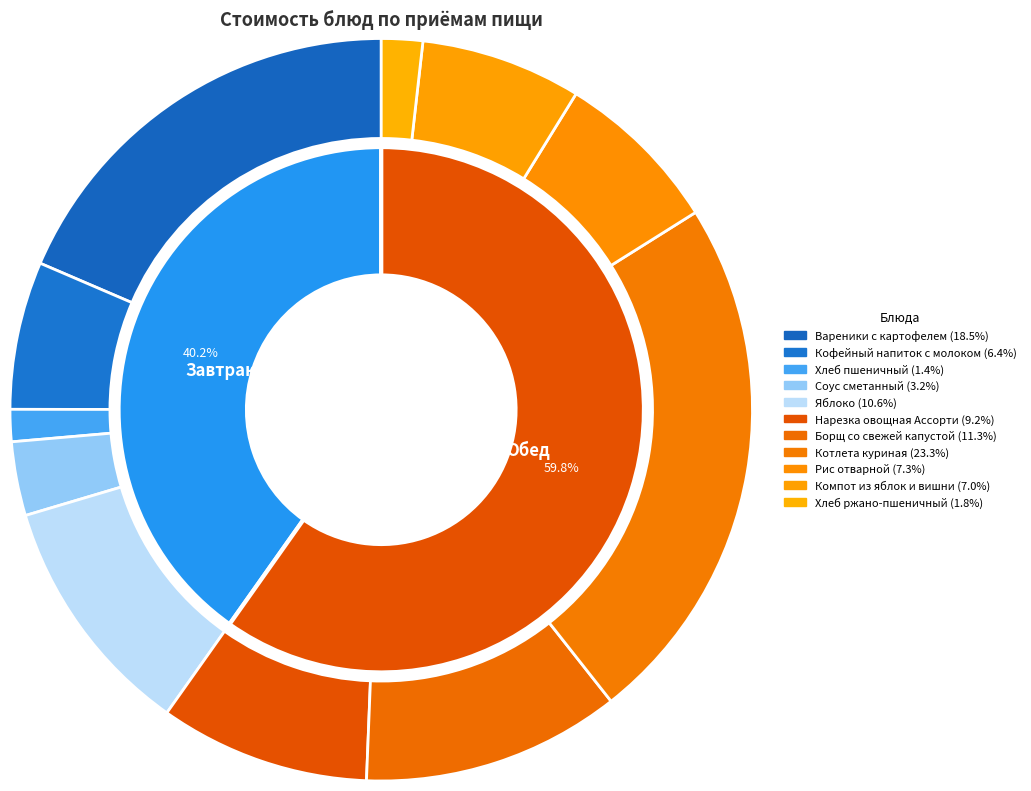

Which category has the biggest portion of the pie?

Котлета куриная